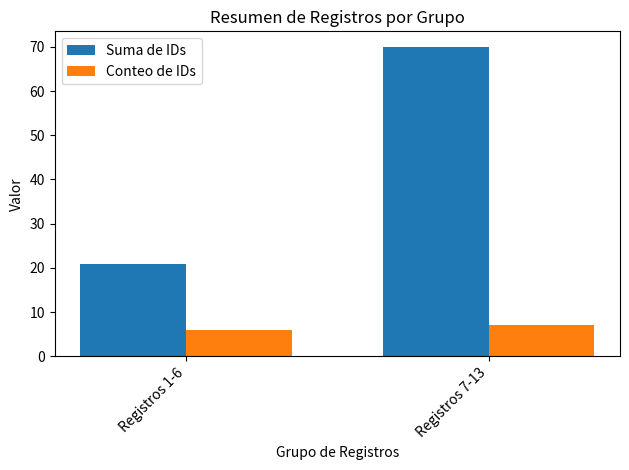

Rank the categories by Suma de IDs value from highest to lowest.

Registros 7-13, Registros 1-6